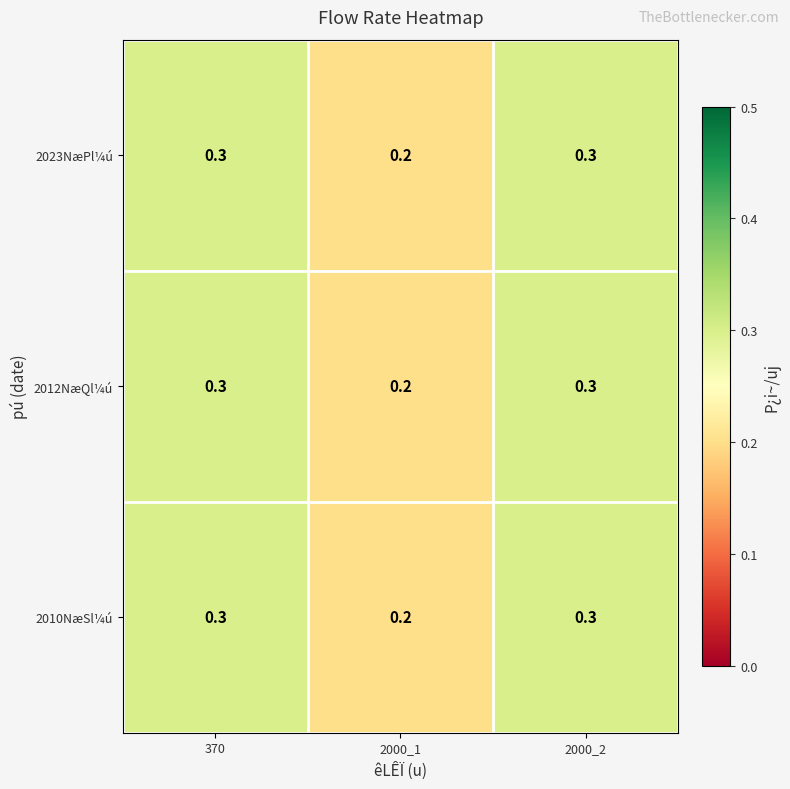

At how many categories does at least one series exceed 0?

3